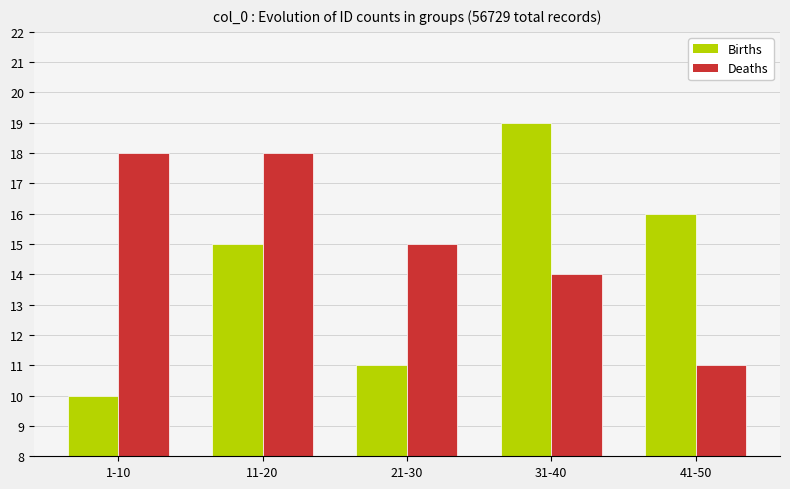

Which series has the largest total across all categories?

Deaths